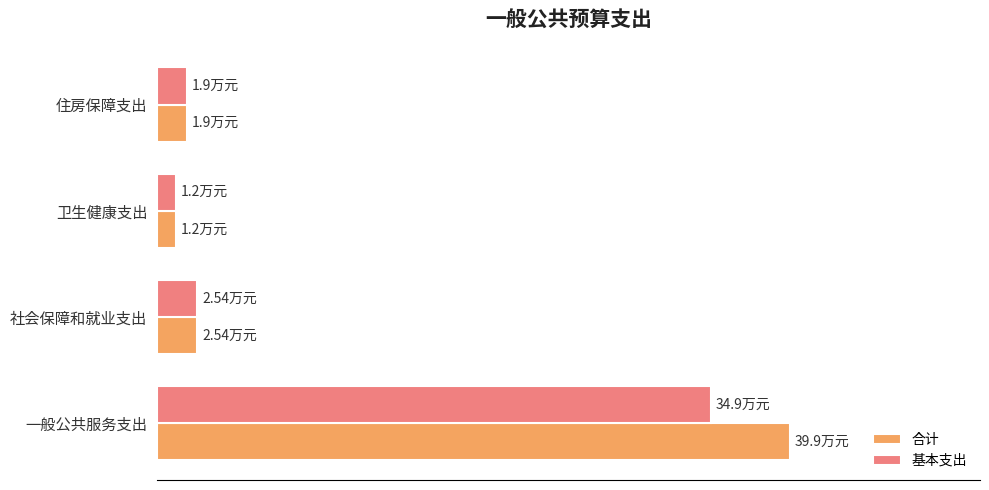

Which label corresponds to the smallest value in the chart?

卫生健康支出